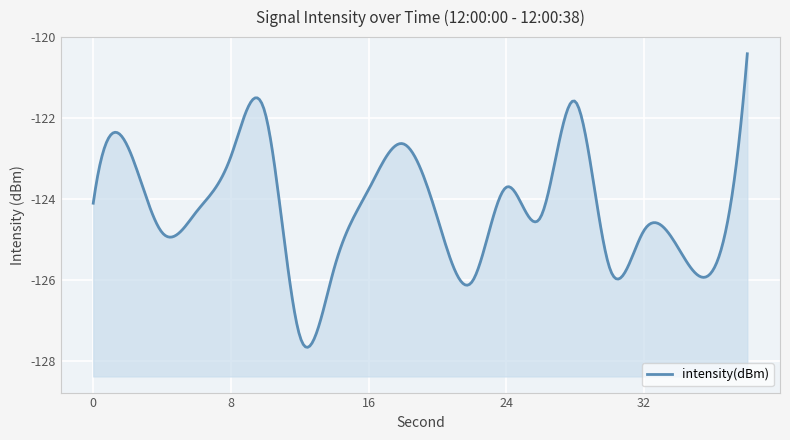

Reading left to right, transcribe all the data shown in this chart.

-124.1	-122.7	-124.8	-124.3	-122.9	-121.9	-127.4	-125.7	-123.8	-122.6	-124.5	-126.0	-123.7	-124.4	-121.6	-125.7	-124.8	-125.2	-125.8	-120.4